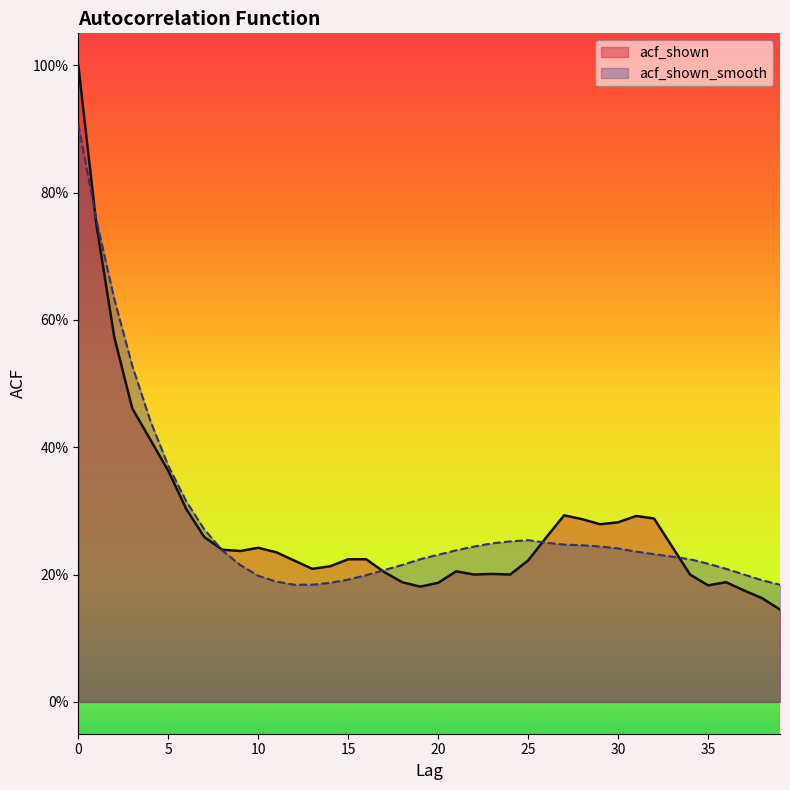

Which series changed the most between 20 and 27?

acf_shown